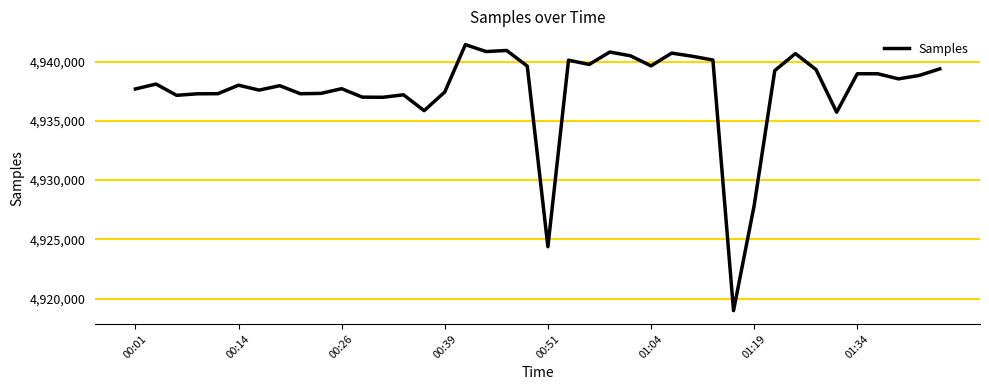

How many lines are shown in the chart?

1